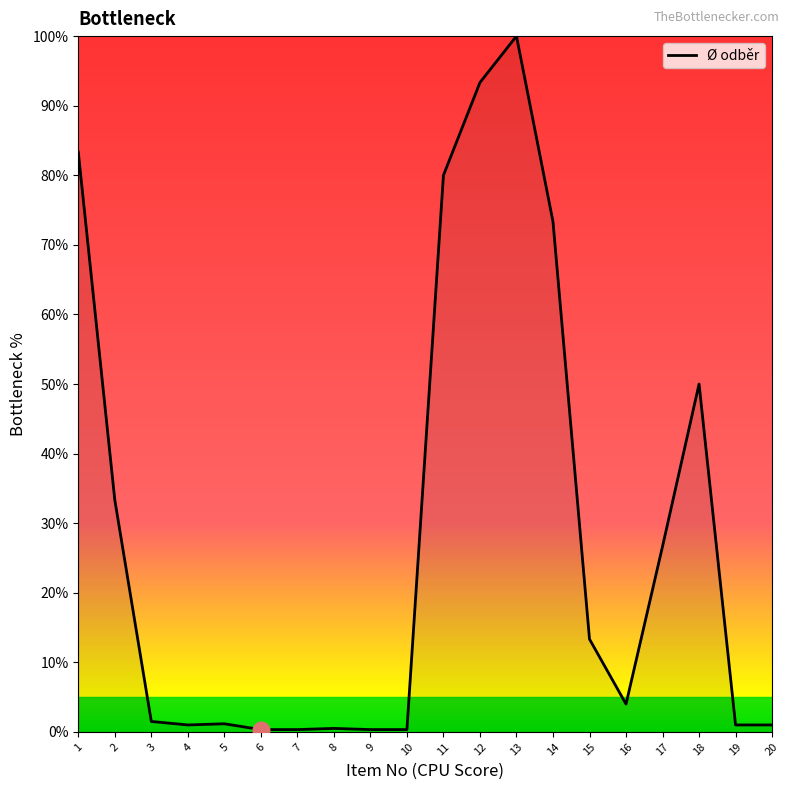

Does the chart display data point markers on the line(s)?

No